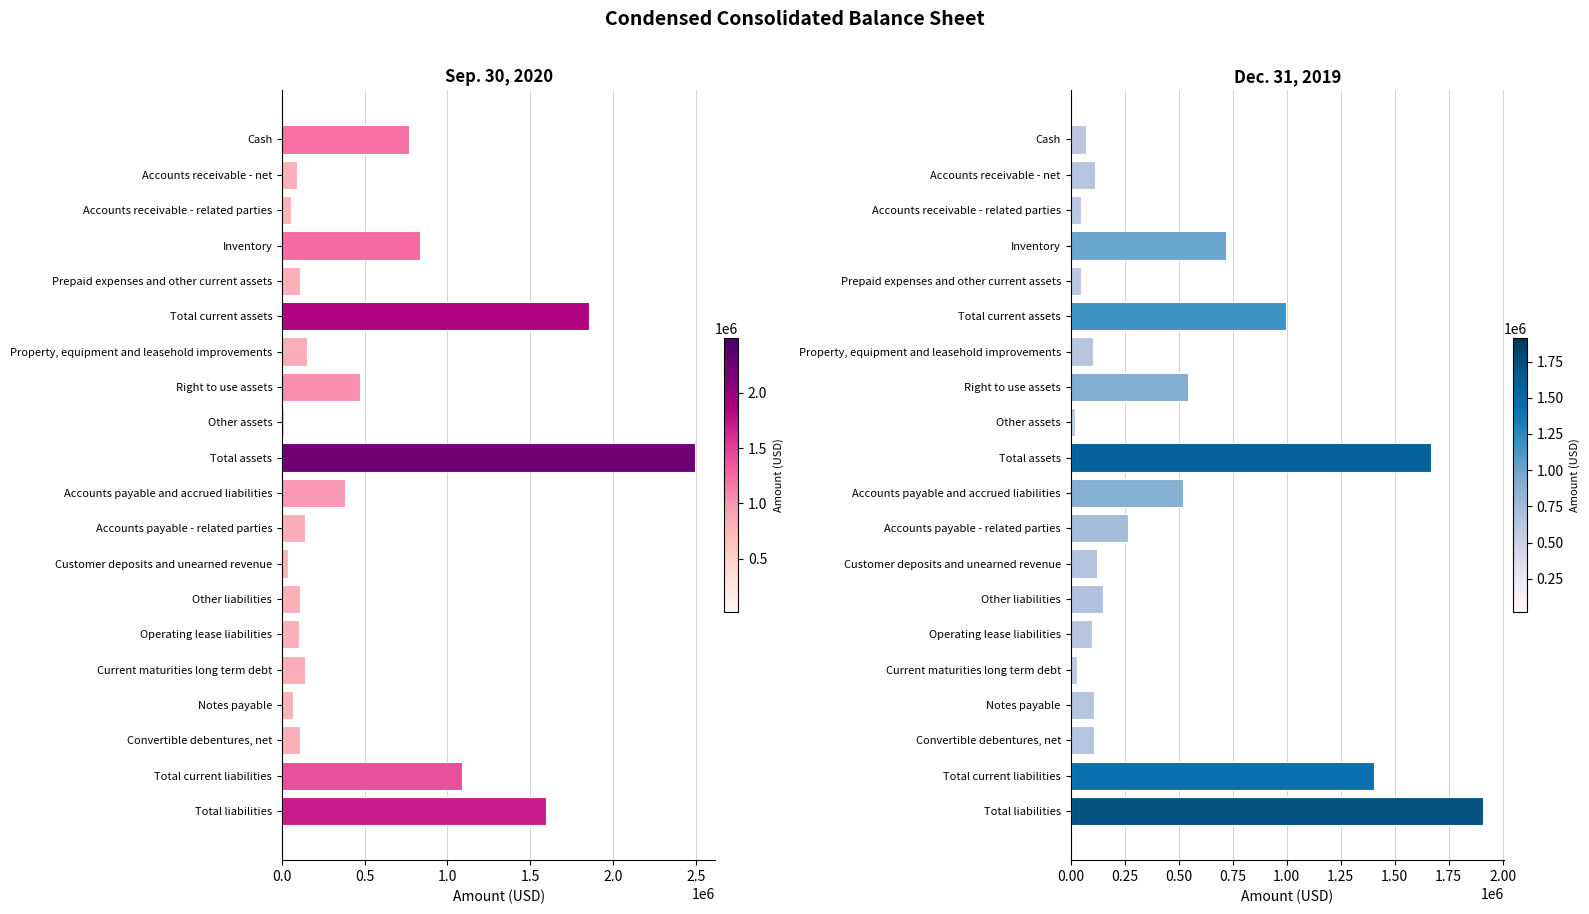

What is the total value across all series at Total current liabilities?

2489180